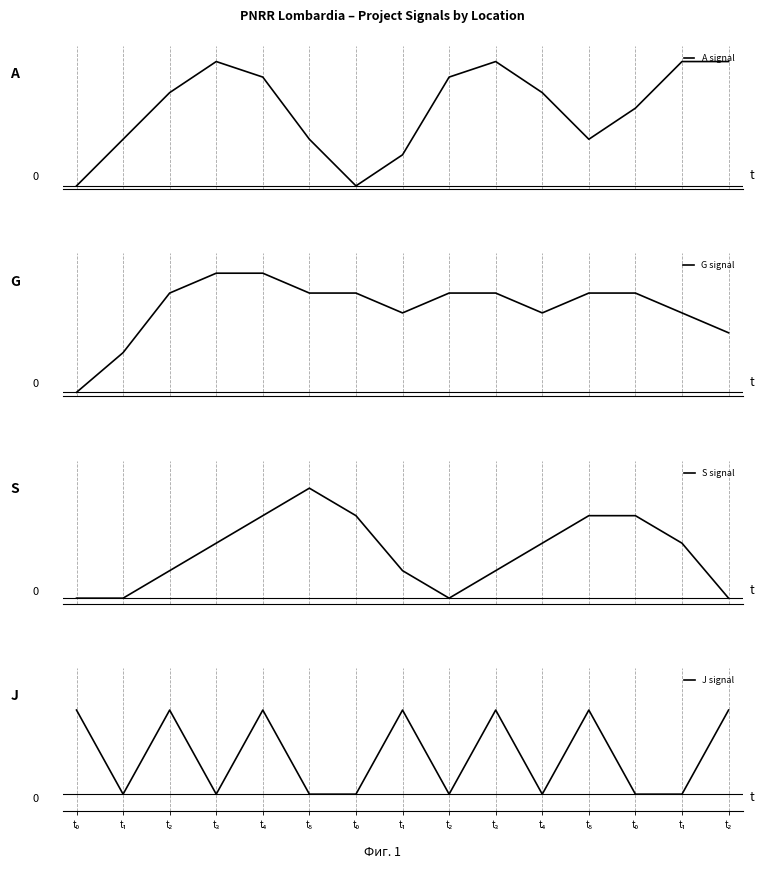

Which series changed the most between t₃ and t₁?

G signal